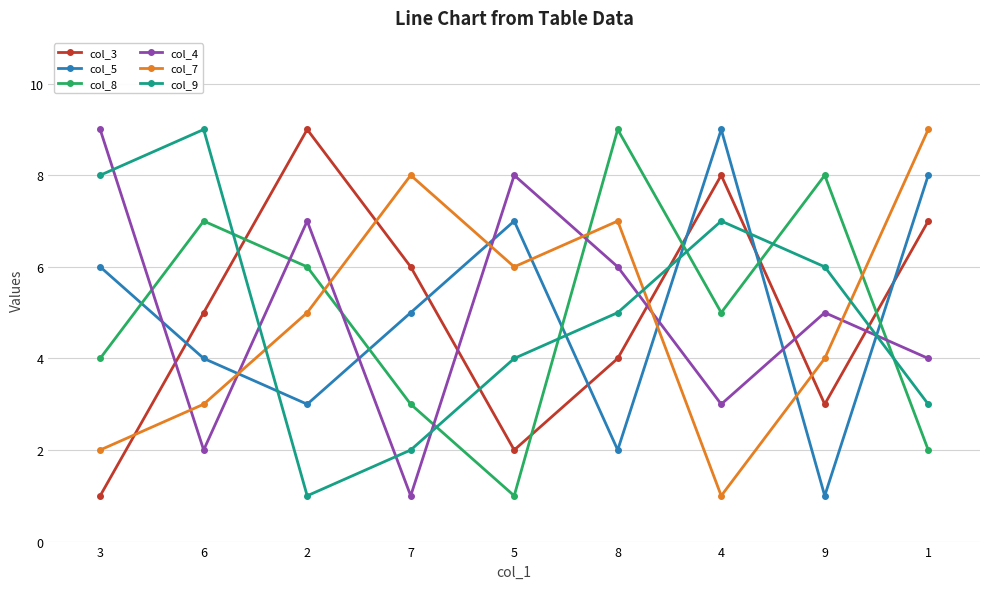

How many data points in col_4 are less than 5?

4